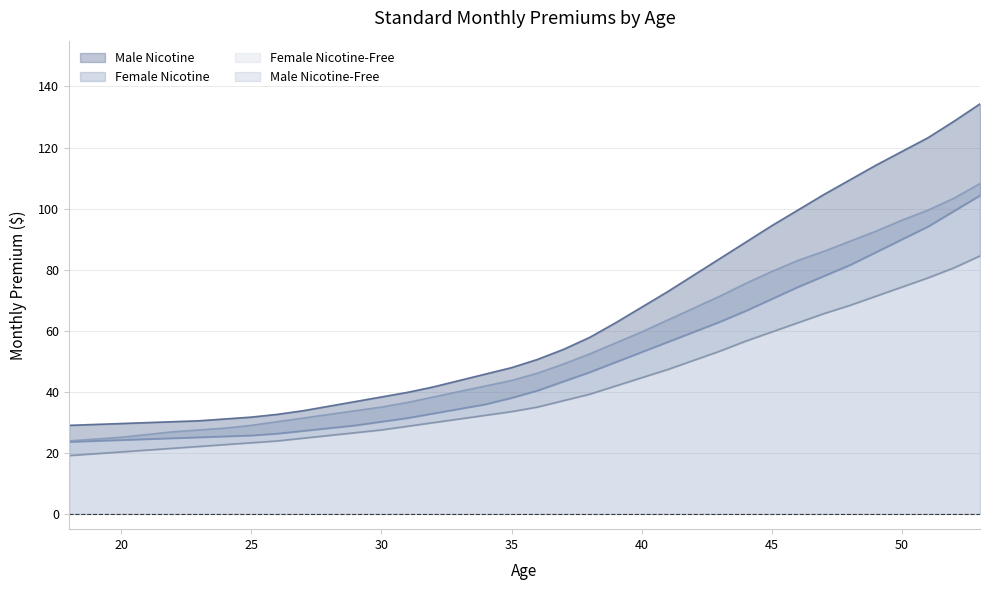

True or false: Female Nicotine and Female Nicotine-Free cross at least once.

False